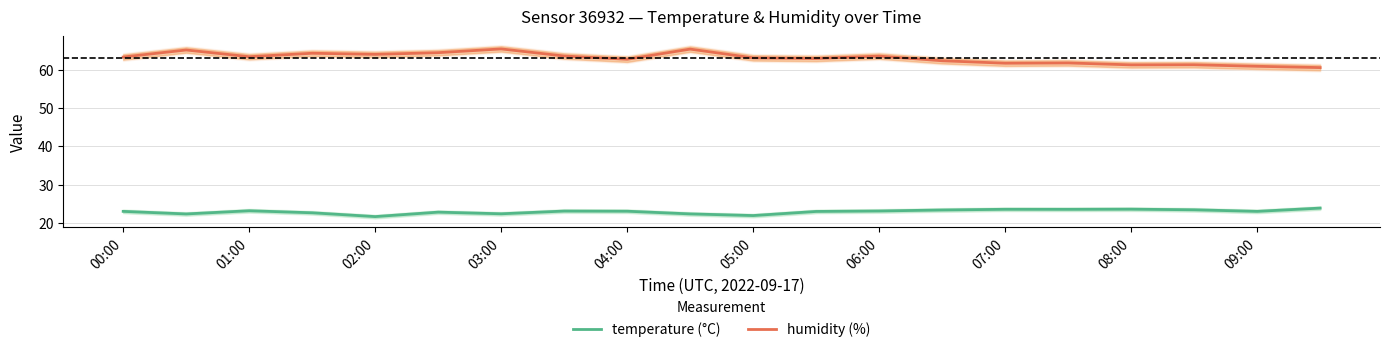

True or false: temperature has more than 2 points higher than both neighbors.

True